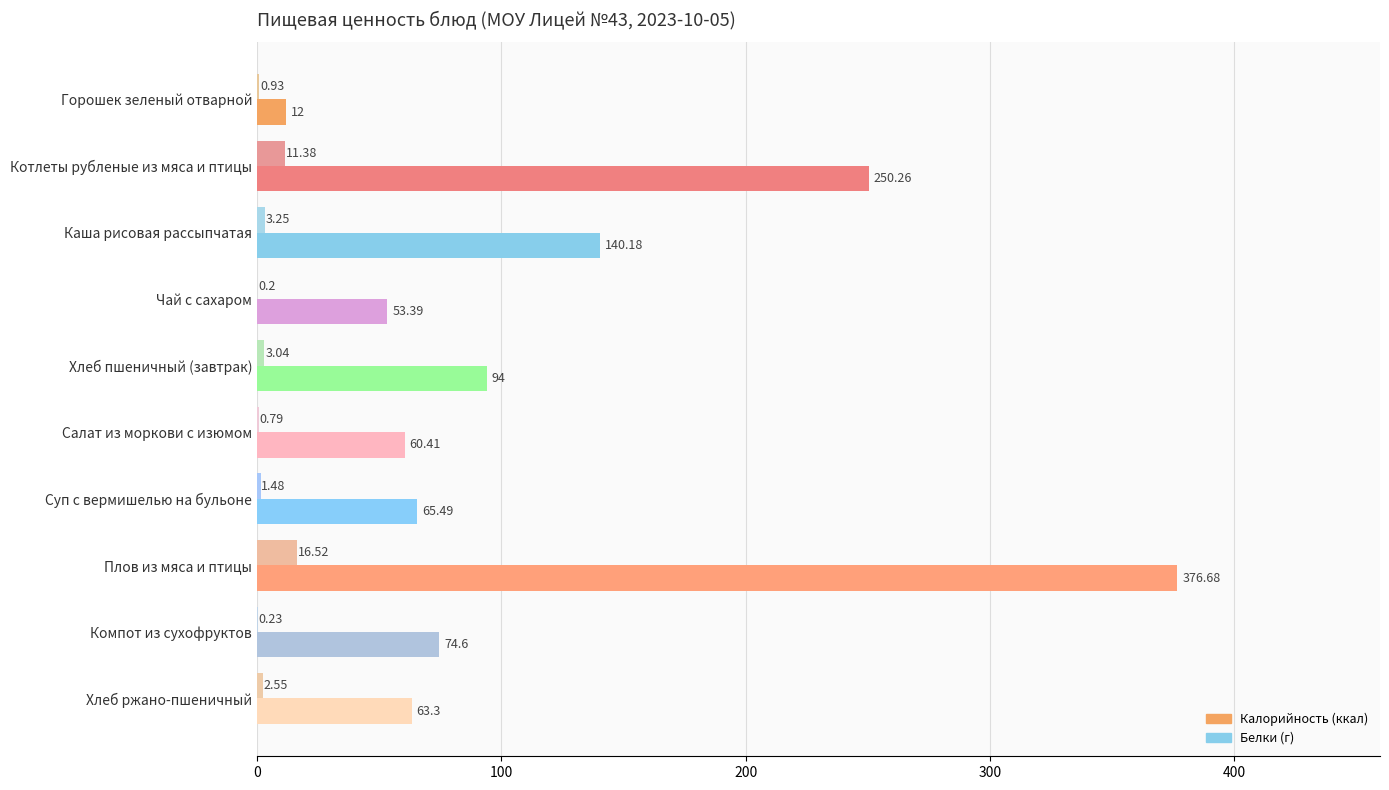

At which category is the sum across all series the highest?

Плов из мяса и птицы